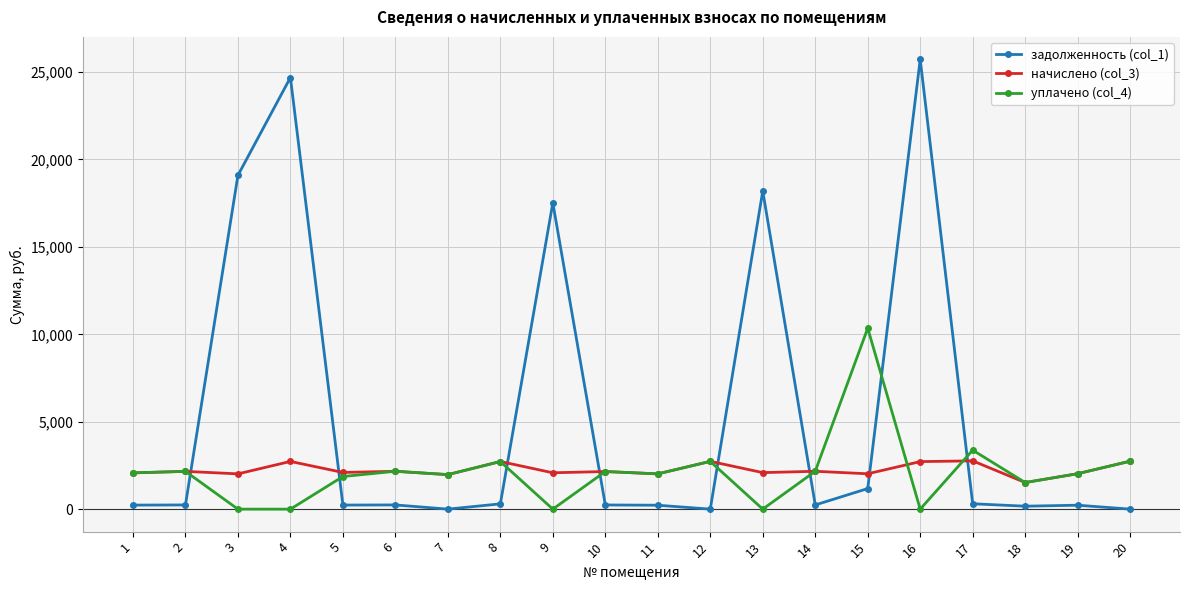

Which category has the highest value in the задолженность (col_1) series?

16